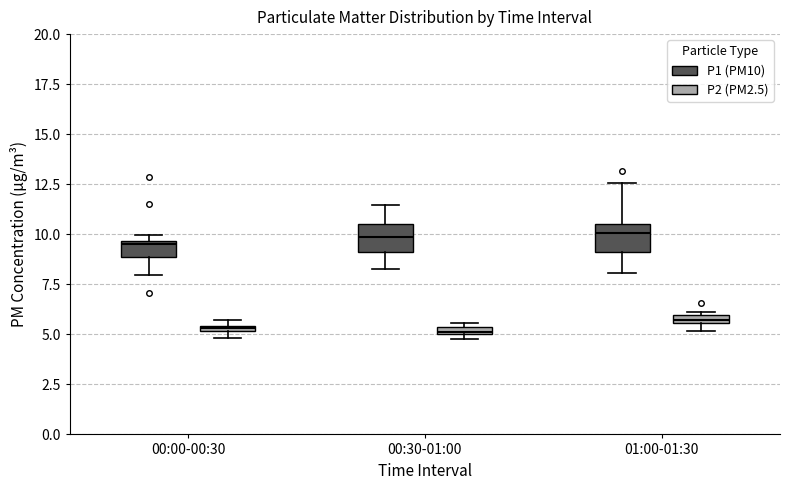

Where is the lower edge of the box for 00:30-01:00 (P1 (PM10)) on the y-axis? The values are not printed on the chart, so give them approximately, as read against the axis.

9.0